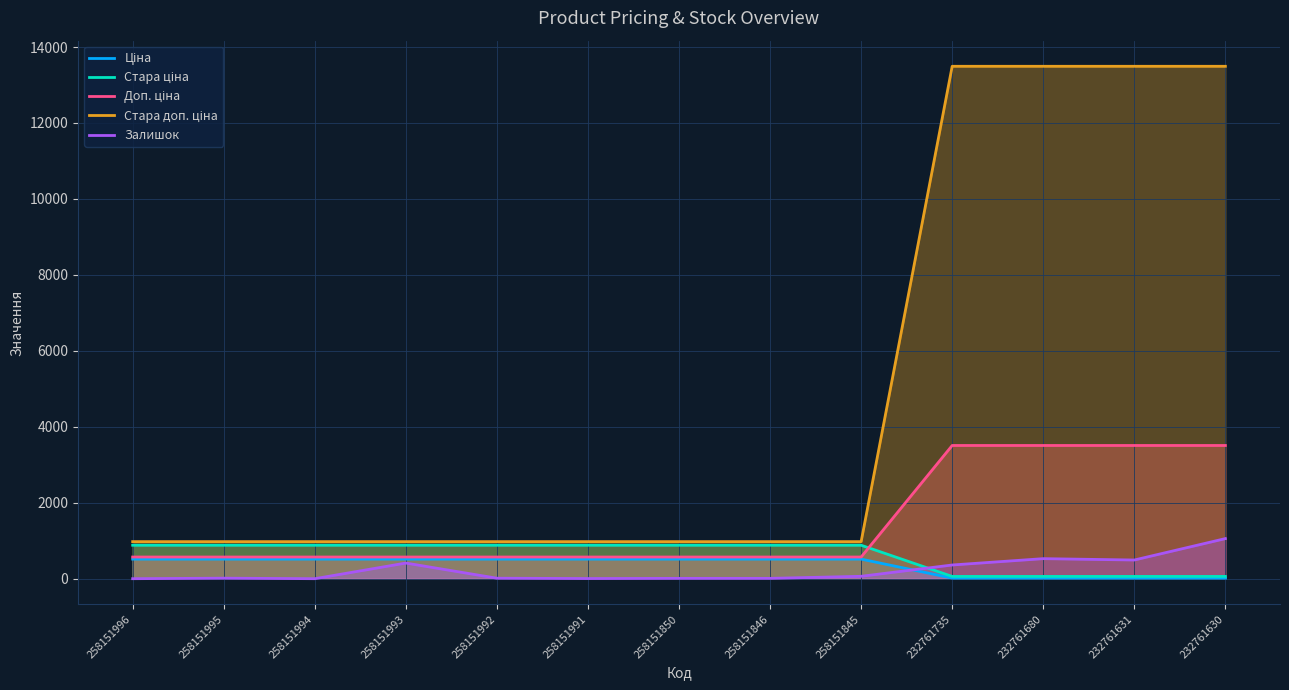

Is the value of Стара ціна at 232761680 greater than the value of Доп. ціна at 258151994?

No